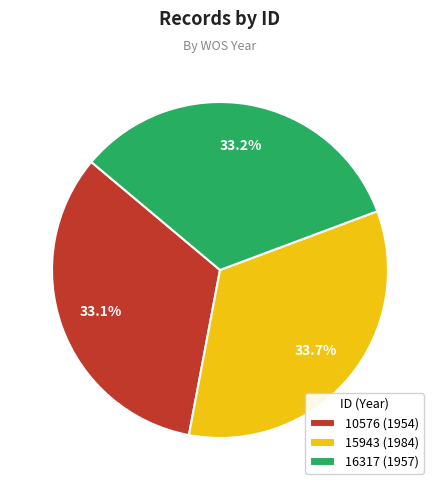

What is the ratio of the value at 15943 (1984) to the value at 16317 (1957)?

1.0